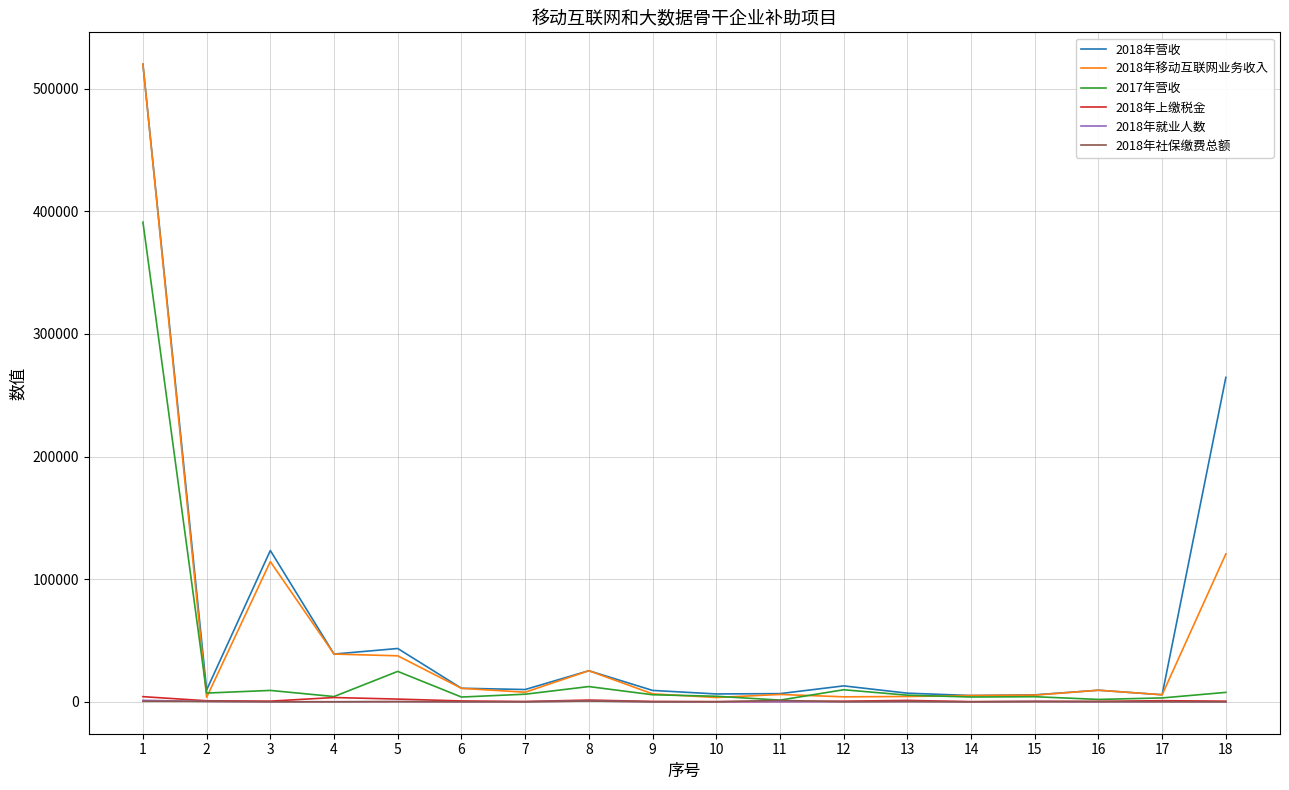

Is the value of 2018年移动互联网业务收入 at 18 greater than the value of 2018年营收 at 5?

Yes